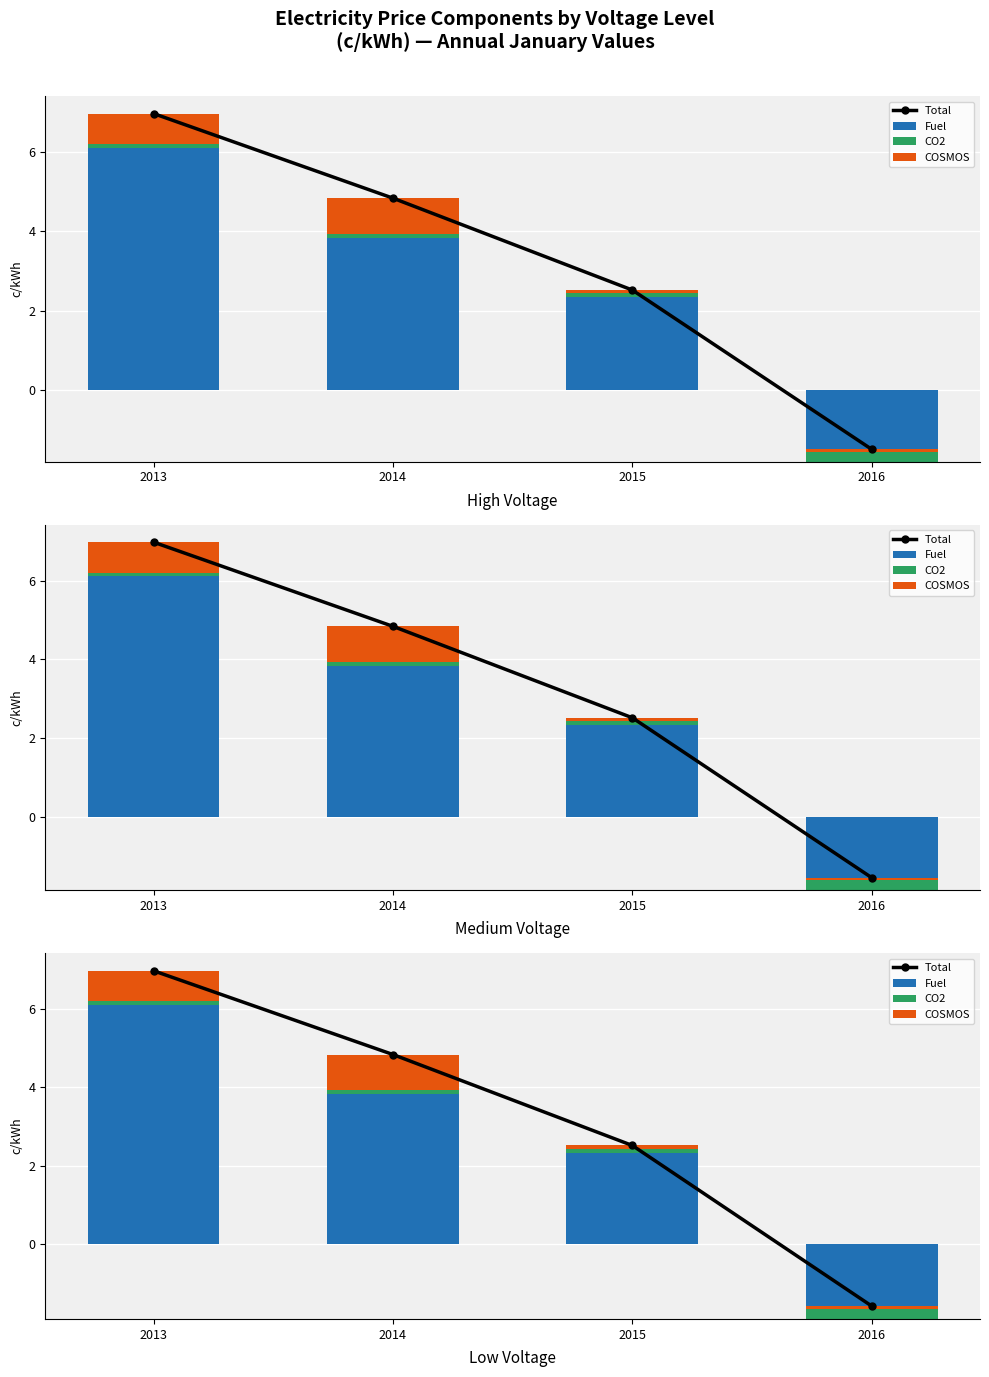

What is the highest value of the COSMOS series?

0.9